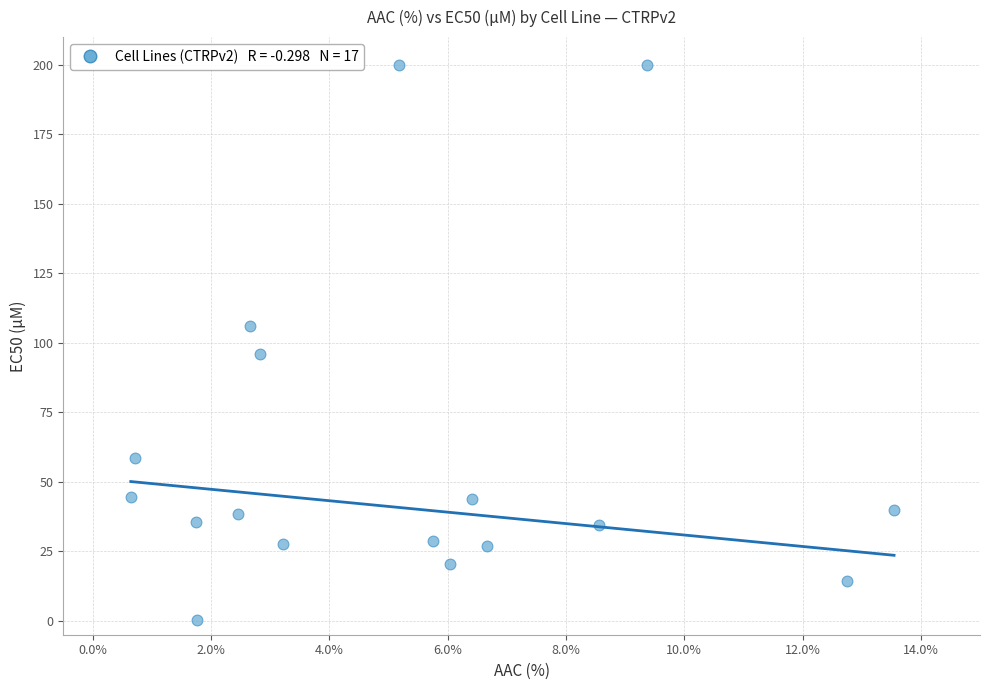

What is the range of X values (max minus min)?

12.9